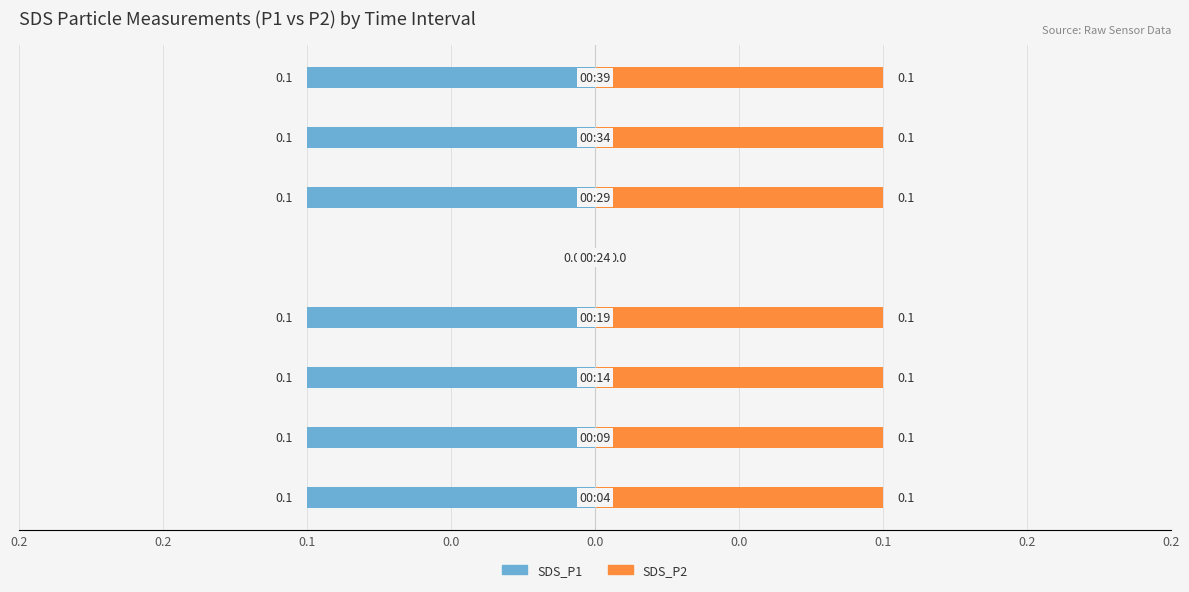

Reading left to right, list all the values displayed in this chart.

SDS_P1: 0.2=-0.1	0.2=-0.1	0.1=-0.1	0.0=-0.1	0.0=0.0	0.0=-0.1	0.1=-0.1	0.2=-0.1
SDS_P2: 0.2=0.1	0.2=0.1	0.1=0.1	0.0=0.1	0.0=0.0	0.0=0.1	0.1=0.1	0.2=0.1